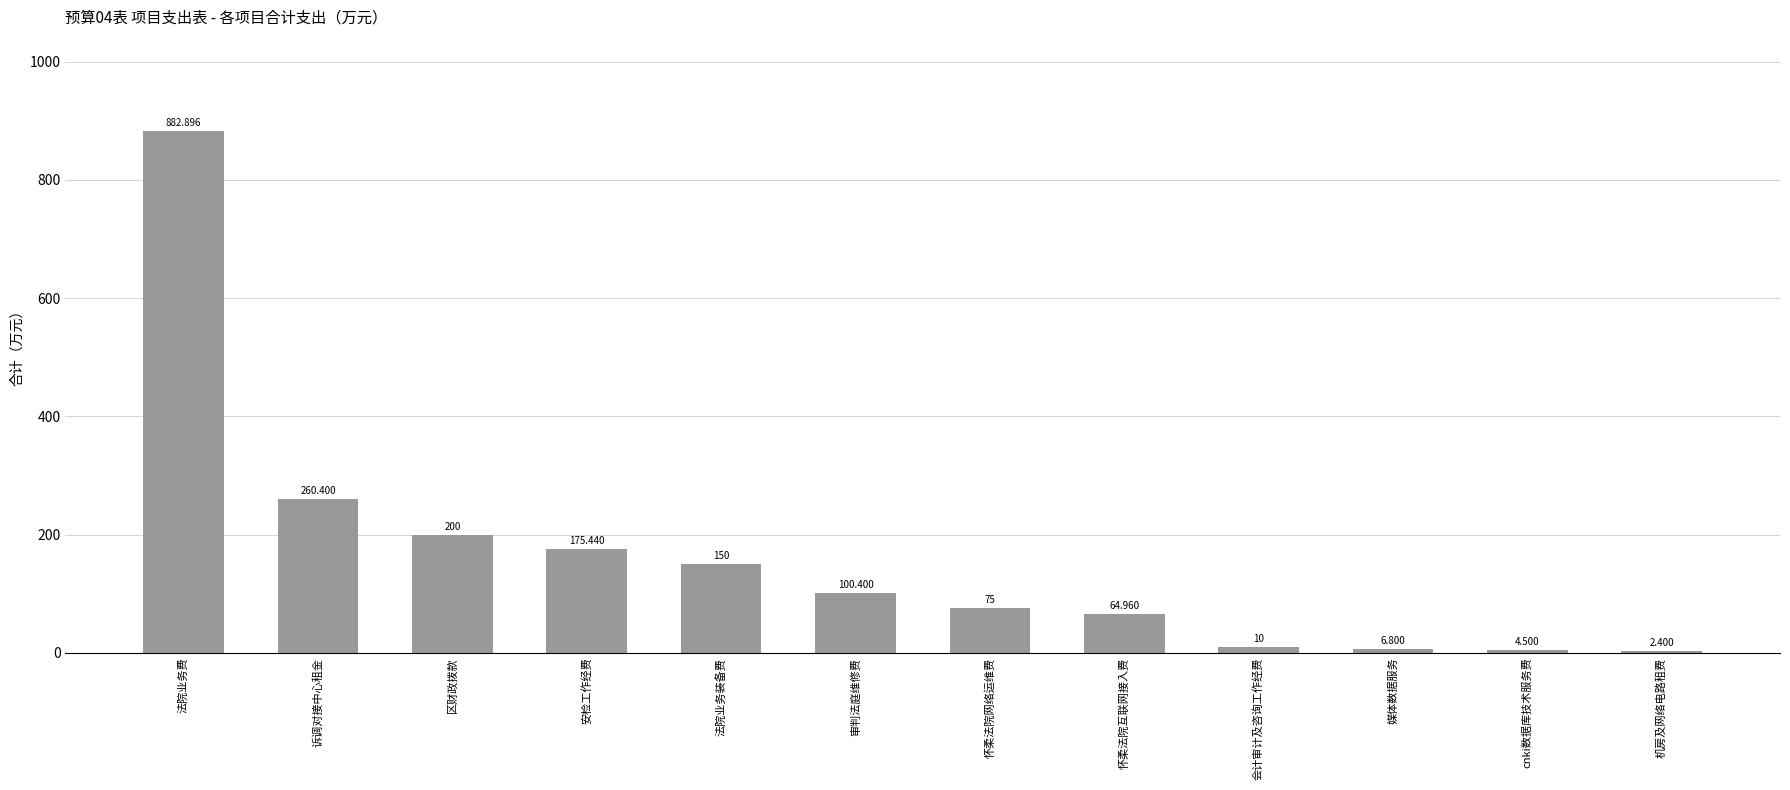

Does the chart contain stacked bars?

No